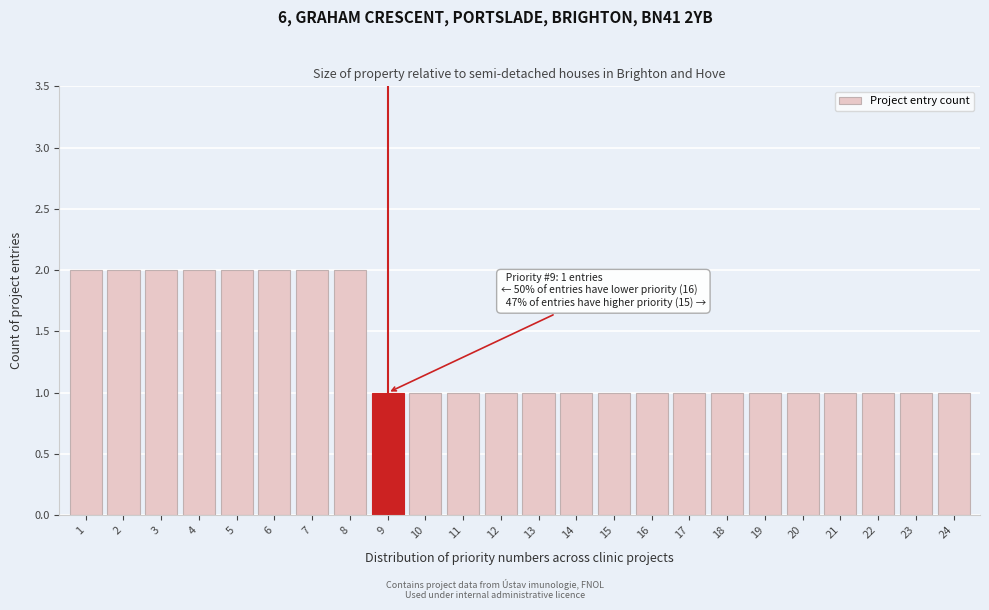

Reading left to right, what are all the values shown in this chart?

1=2	2=2	3=2	4=2	5=2	6=2	7=2	8=2	9=1	10=1	11=1	12=1	13=1	14=1	15=1	16=1	17=1	18=1	19=1	20=1	21=1	22=1	23=1	24=1